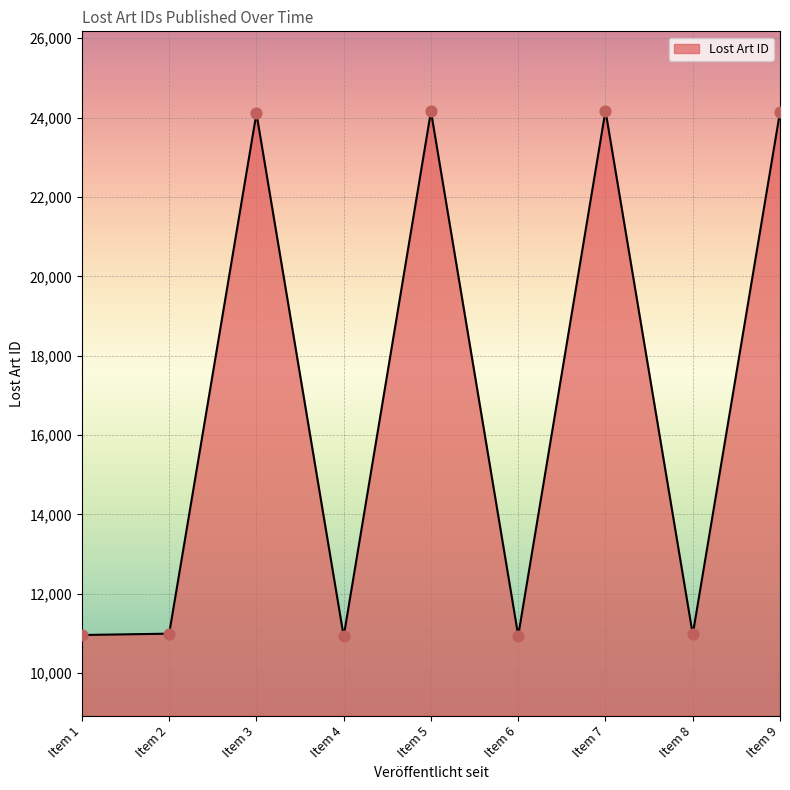

Between Item 8 and Item 5, which is larger?

Item 5